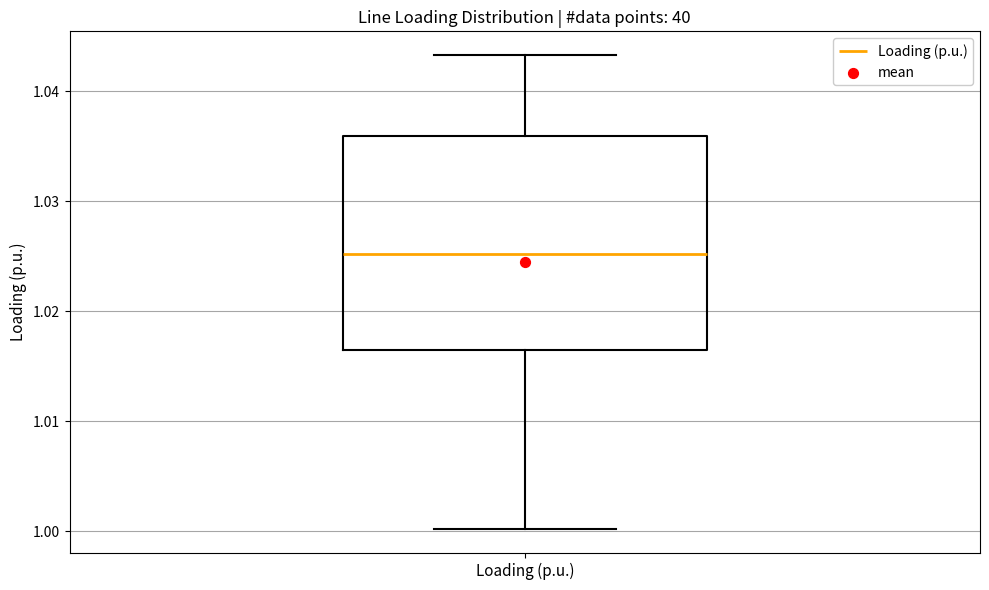

Transcribe this box plot: give where the median line is, the range the box spans, and where the two whiskers end, as read against the y-axis. The values are not printed on the chart, so give them approximately, as read against the axis.

median 1.025, box 1.017 to 1.036, whiskers 1.000 to 1.043